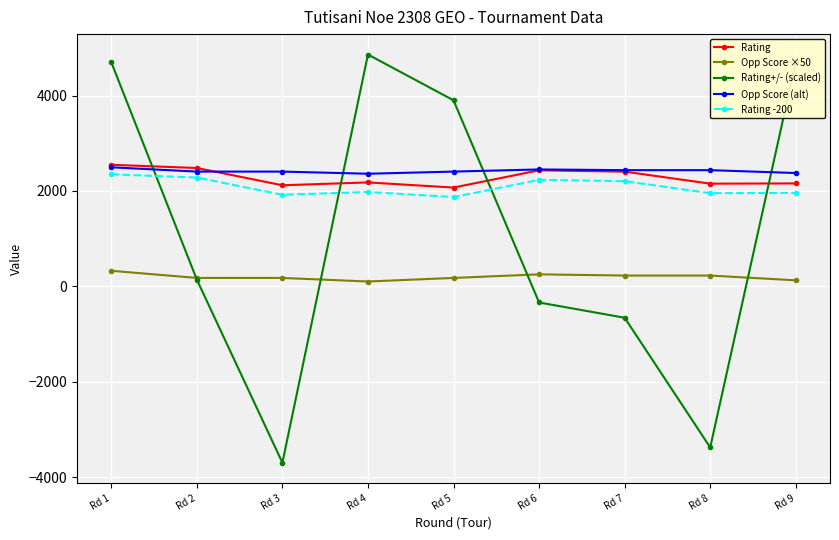

Where does the Rating+/- (scaled) series first go above 140?

Rd 1